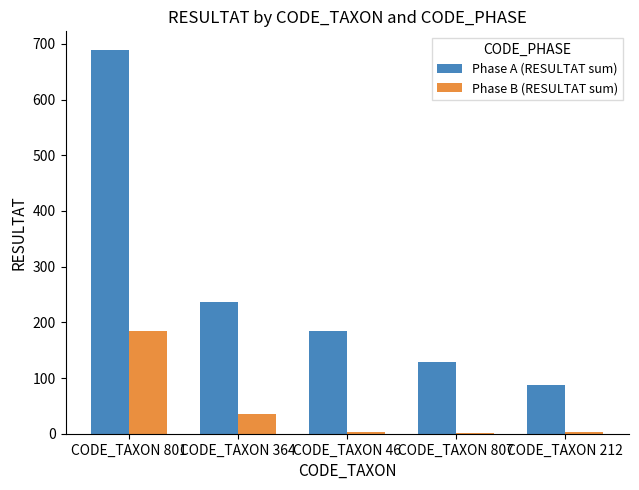

Which series has the widest spread of values?

Phase A (RESULTAT sum)